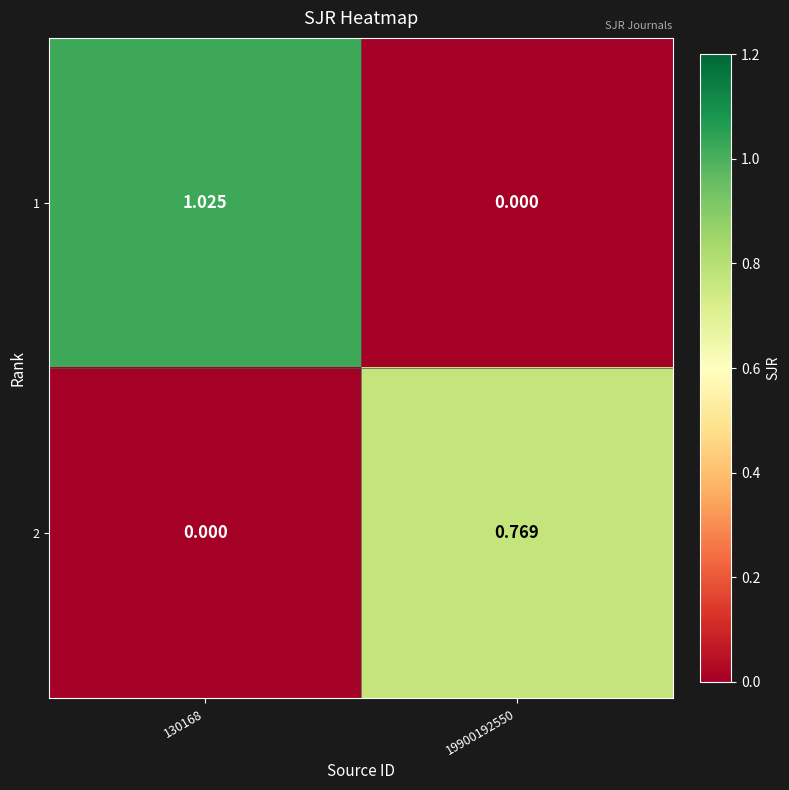

What is the greatest value displayed?

1.0